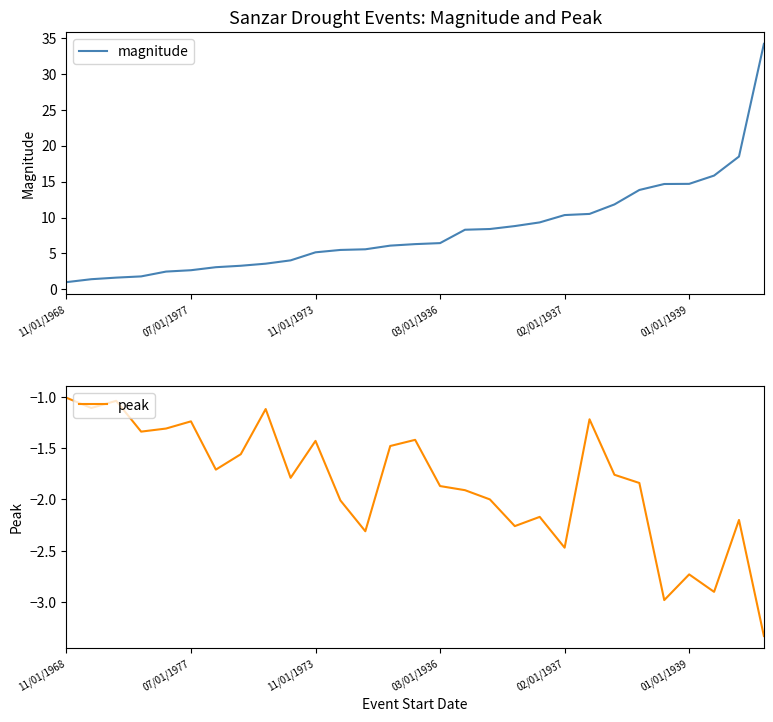

True or false: peak has a value of -0.8 at 19.

False